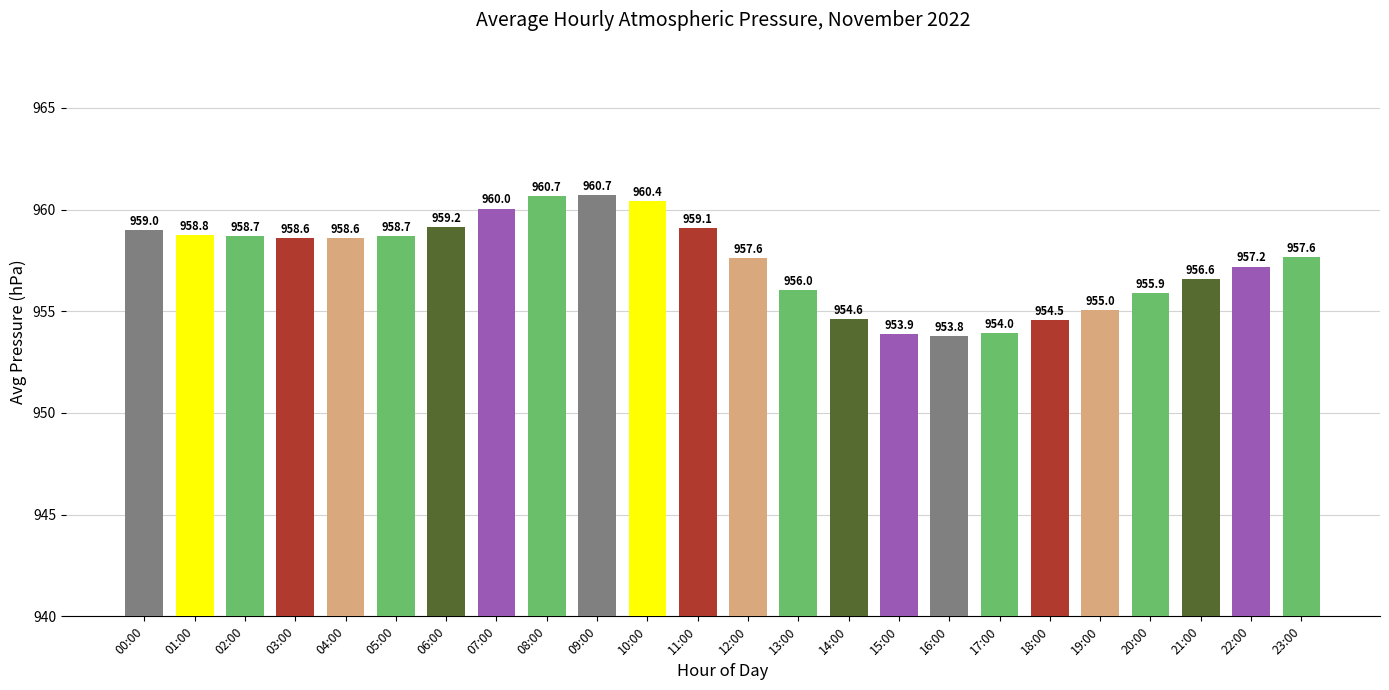

What is the average value?

957.5